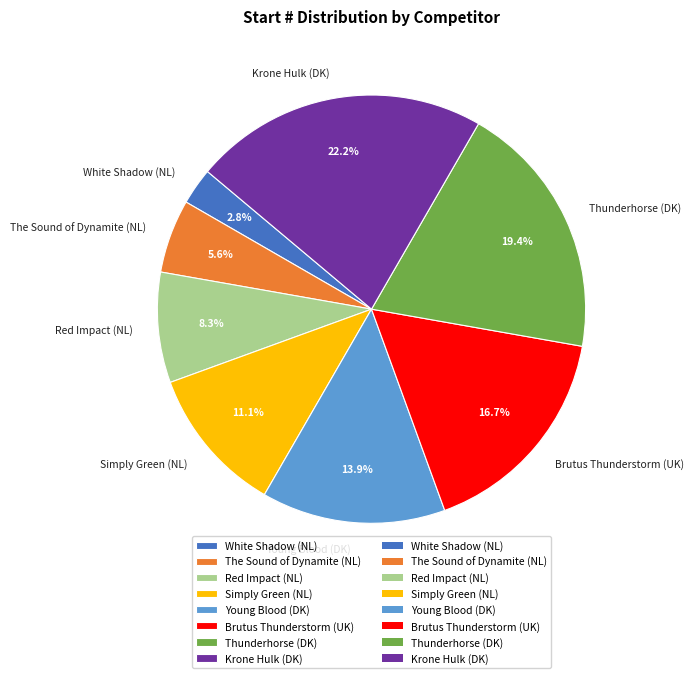

What portion of the pie excludes Young Blood (DK)?

86.1%